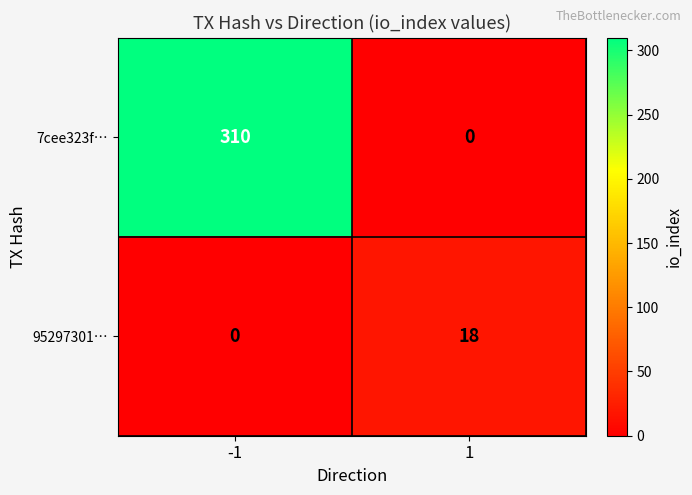

Which series has the largest total across all categories?

7cee323f…